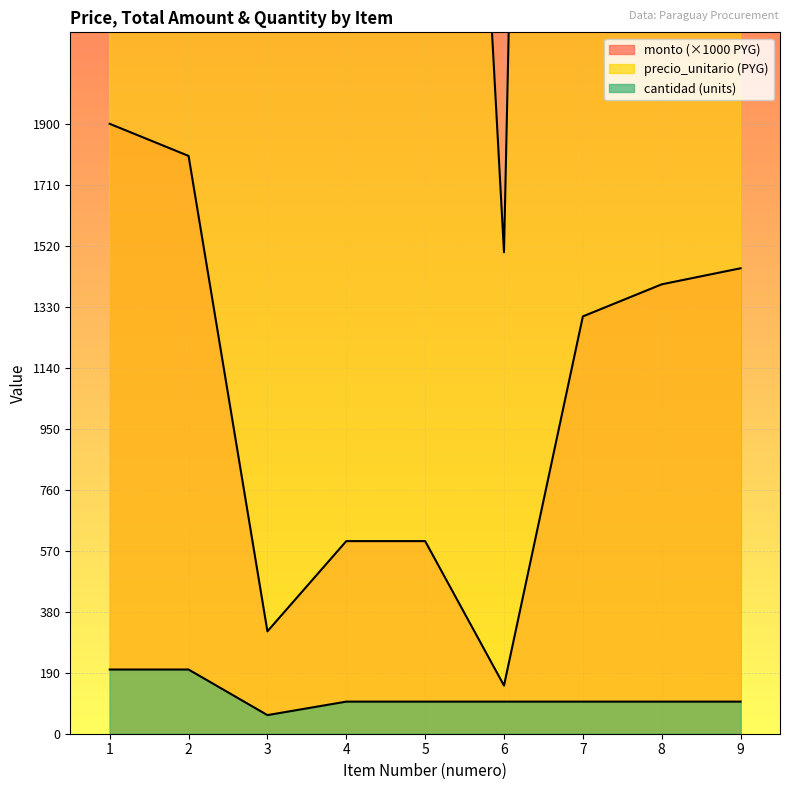

True or false: precio_unitario and cantidad intersect in this chart.

False